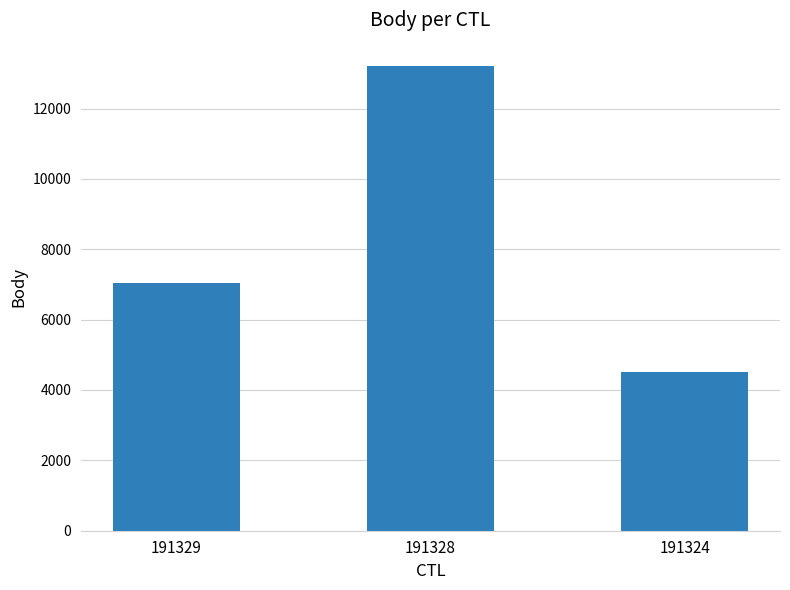

What is the greatest value displayed?

13212